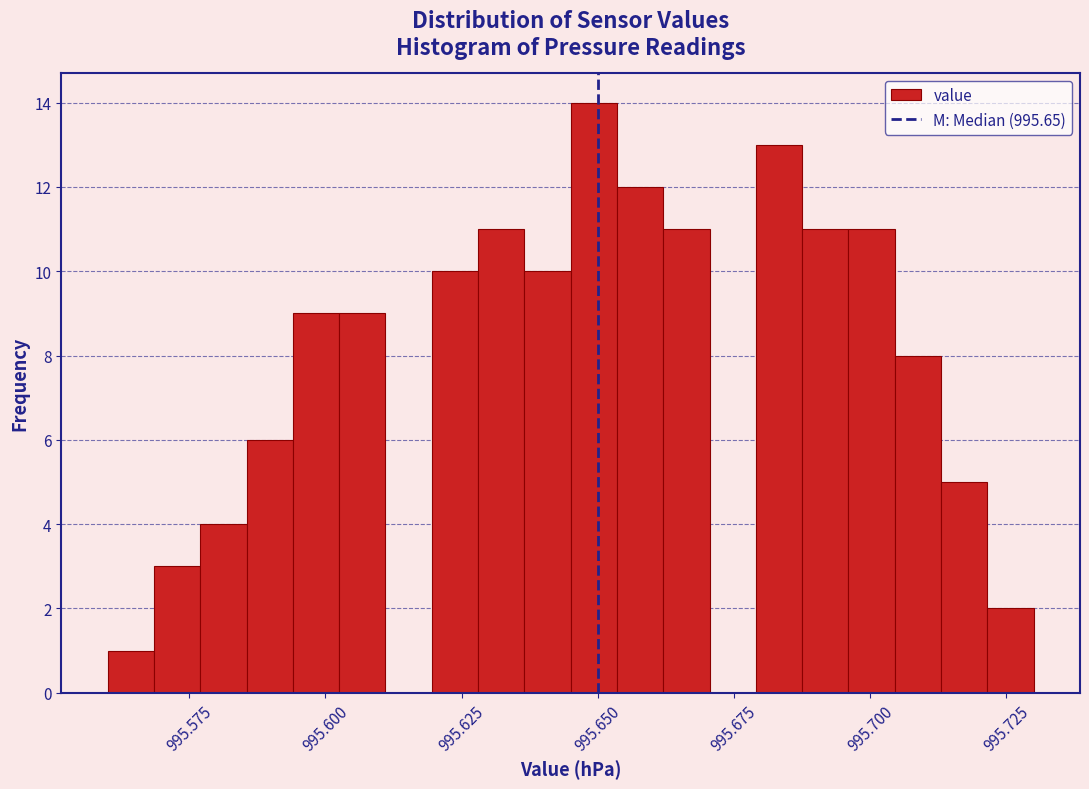

Read against the x-axis, roughly where is the centre of the tallest bar?

995.650